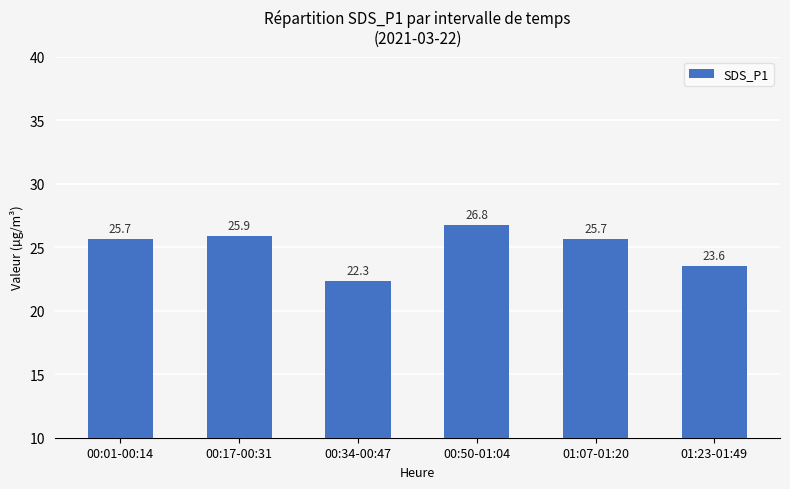

What is the ratio of the value at 01:23-01:49 to the value at 00:34-00:47?

1.1